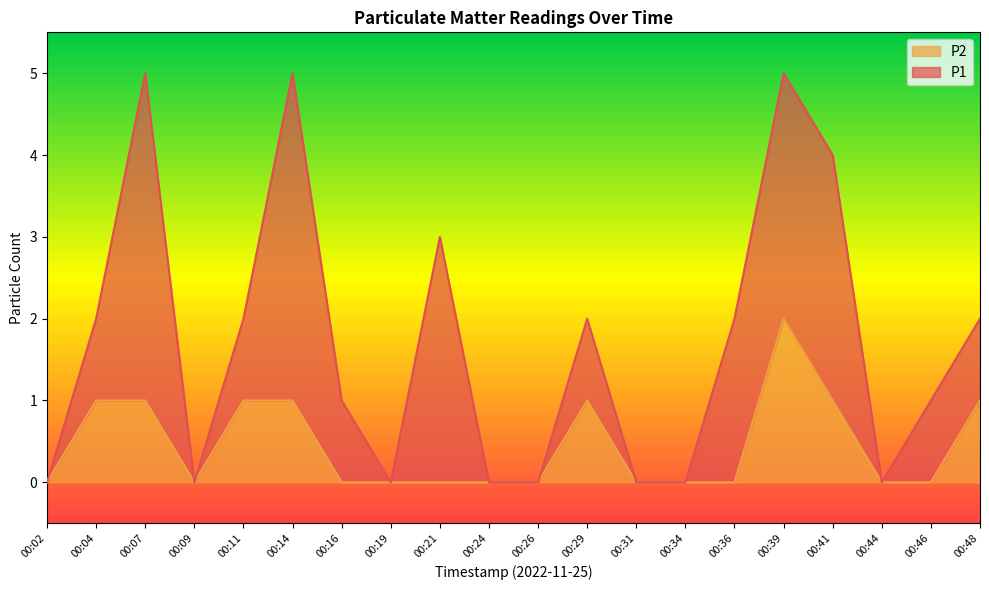

The chart shows a value of 0 at 00:02. True or false?

True